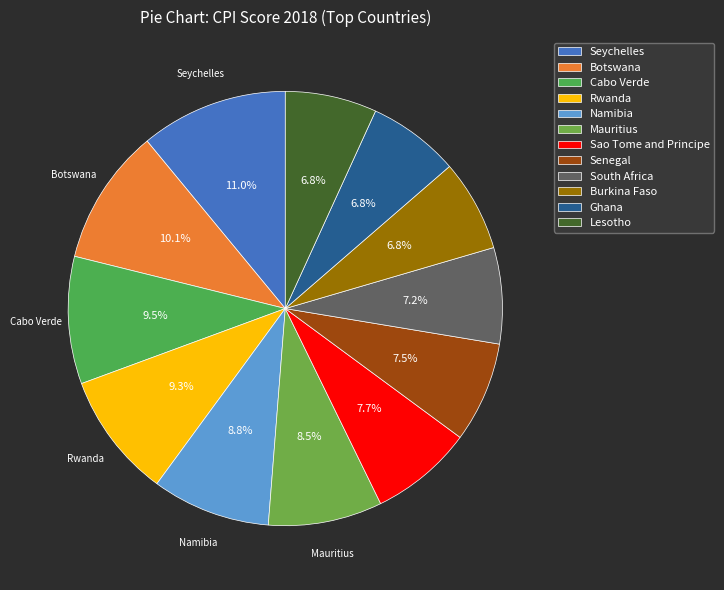

How many slices are in this pie chart?

12